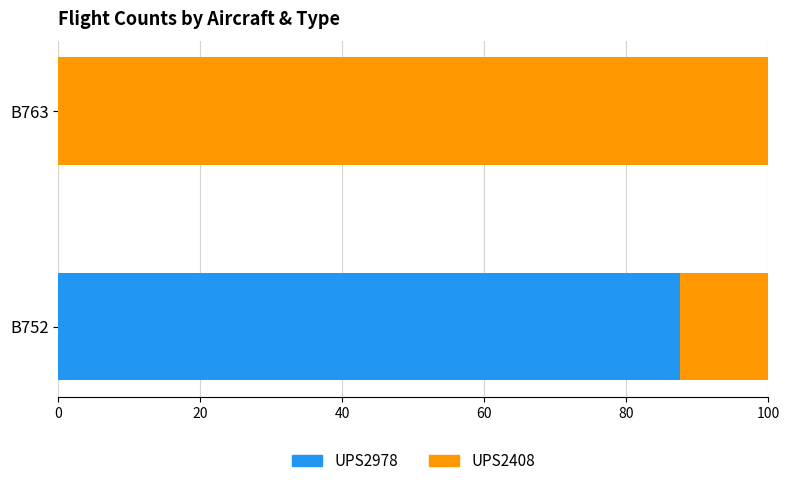

What is the total value across all series at B752?

100.0